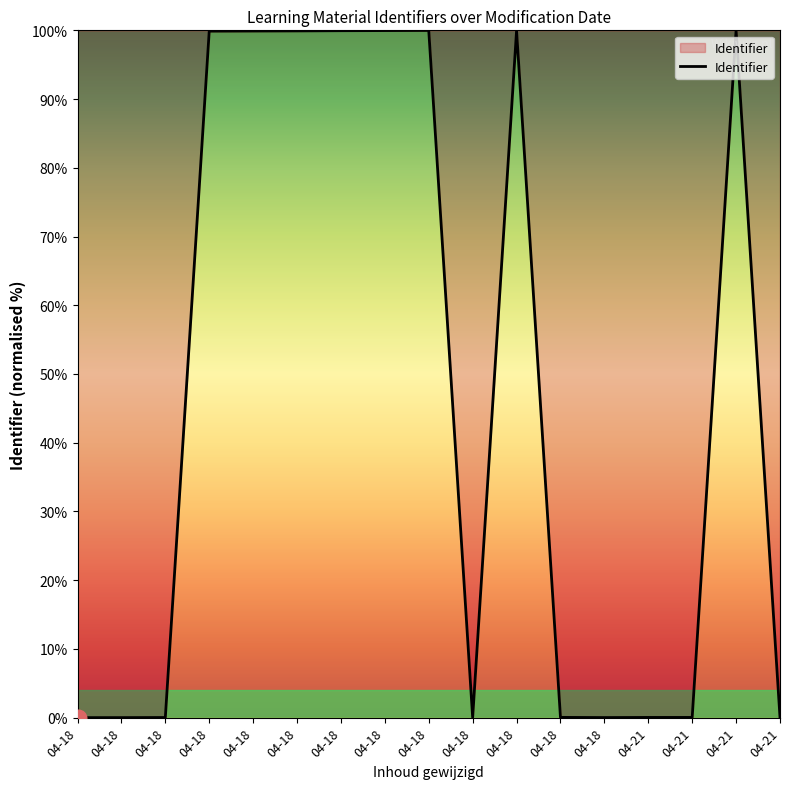

What value does the data have at 04-18?

99.9